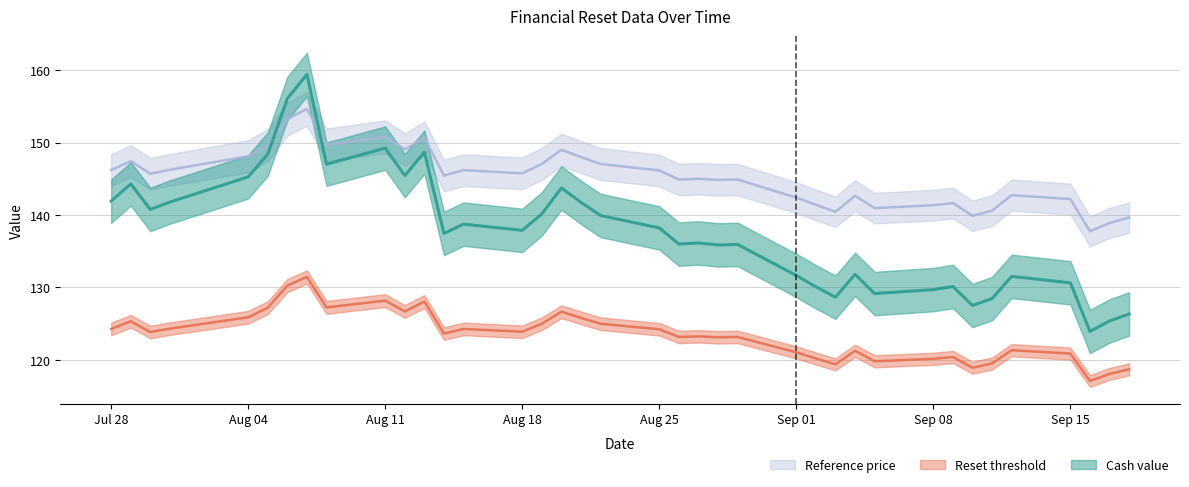

Where does the Reference price series first go above 145?

Jul 28